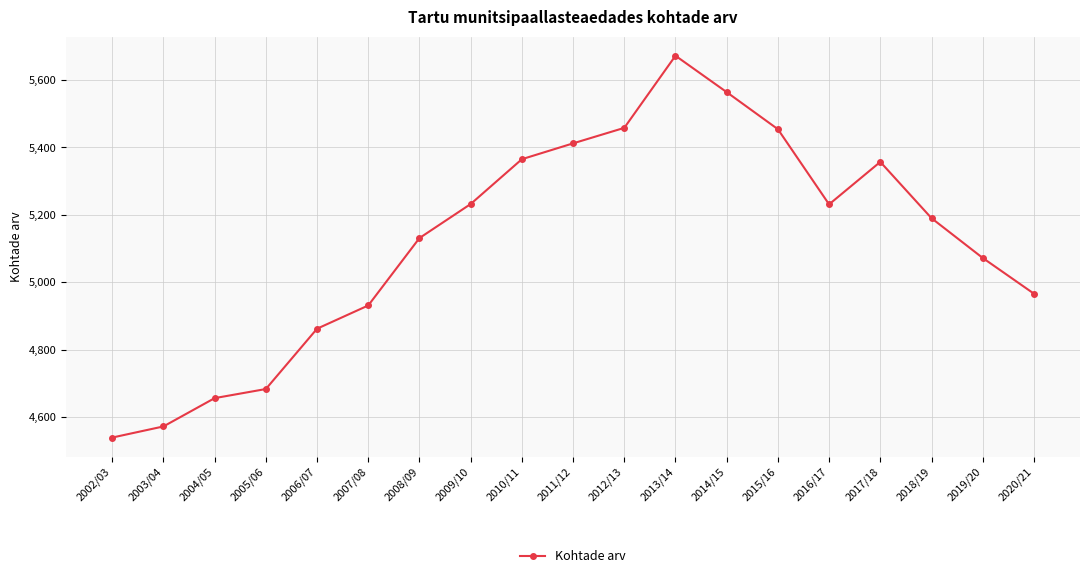

Read the value at 2007/08, to the nearest 50.

4950